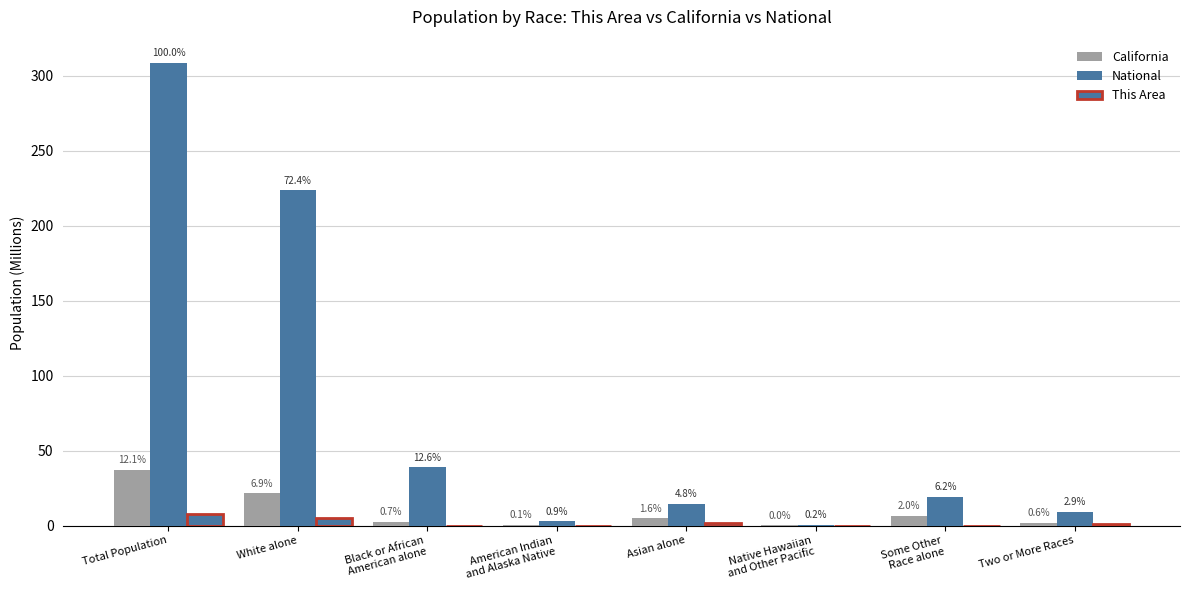

Are the bars grouped side by side (vs. stacked)?

Yes